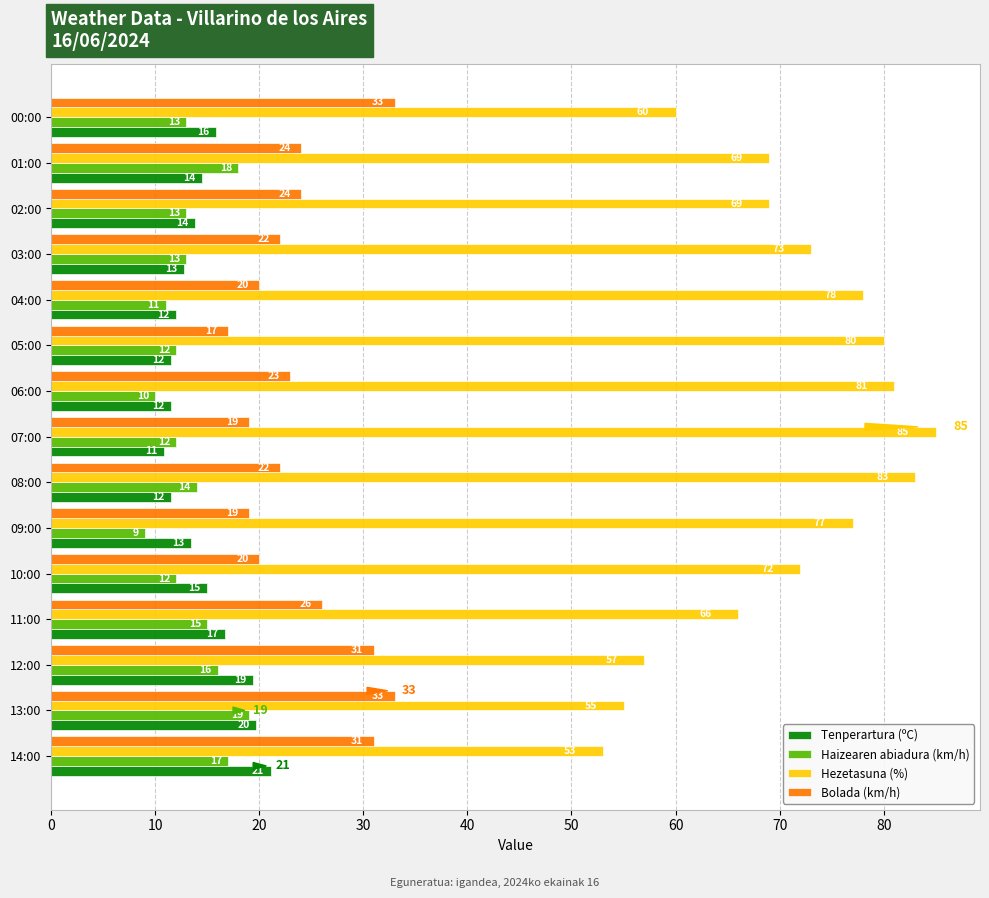

What is the spread (max minus min) of values at 04:00?

67.0